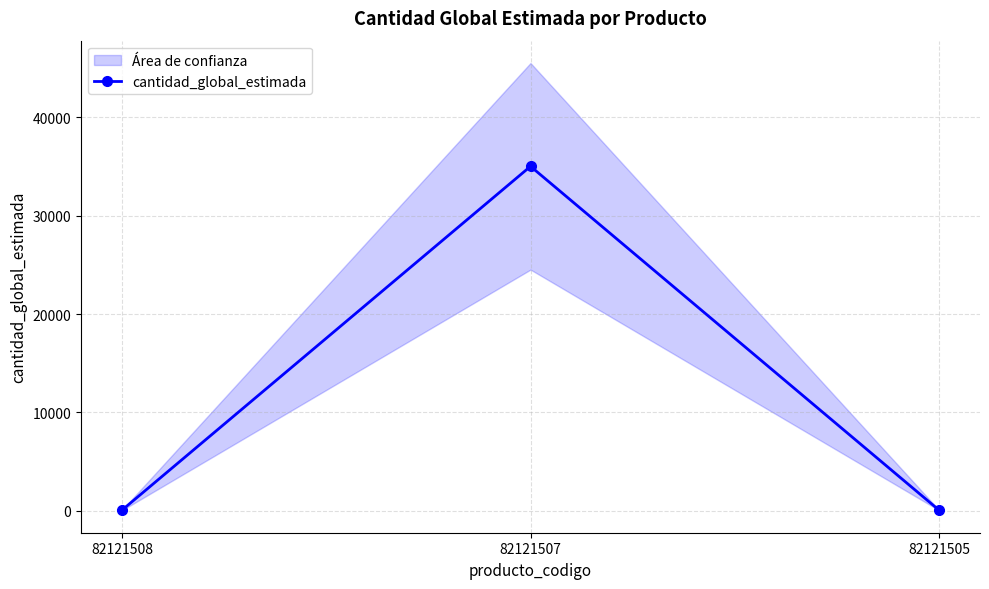

Reading left to right, list all the values displayed in this chart.

82121508=40	82121507=35025	82121505=40